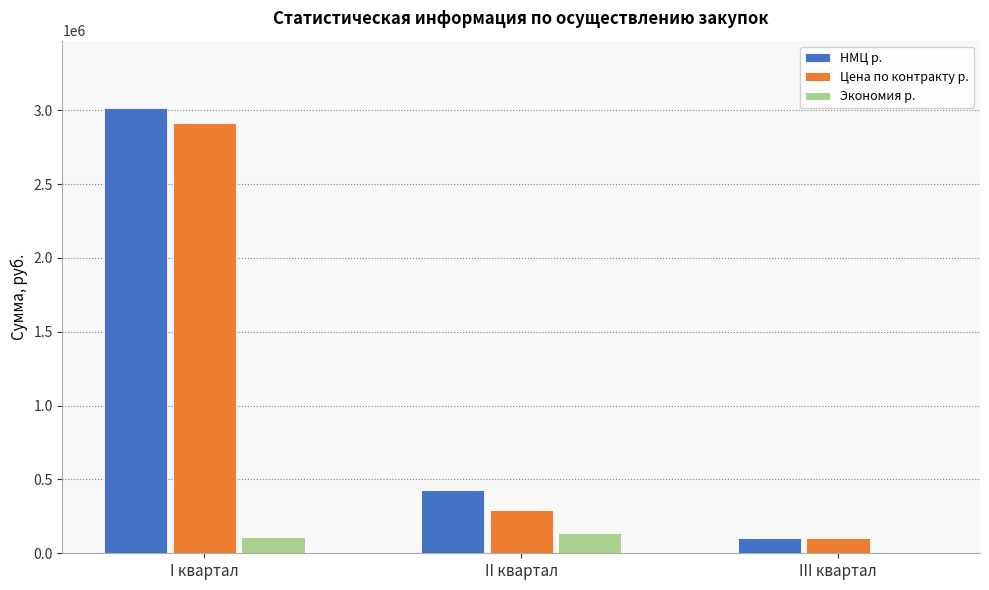

How many distinct data groups are displayed?

3